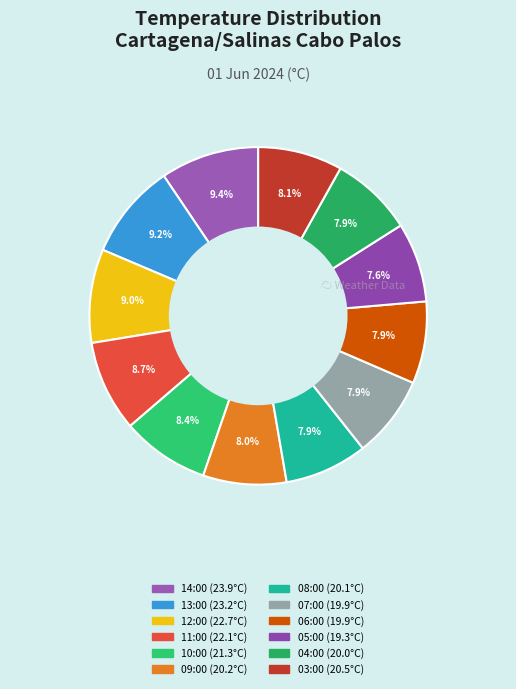

What is the largest slice in the pie chart?

14:00 (23.9°C)